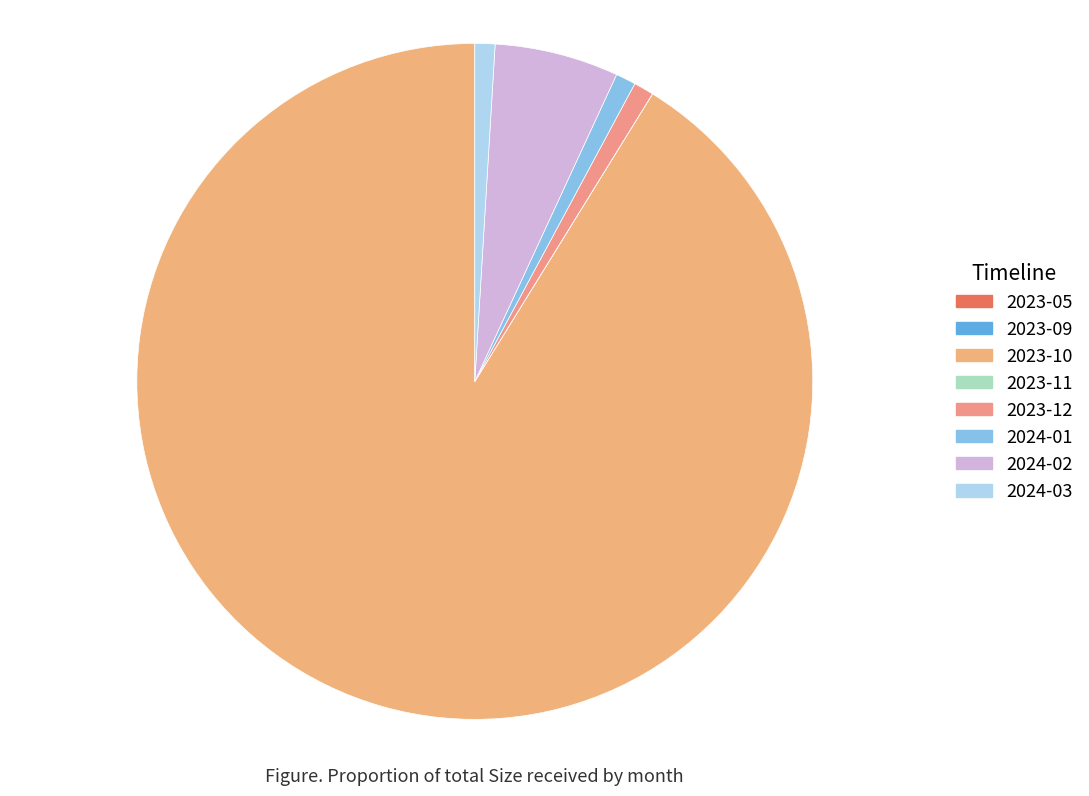

What percentage do 2023-09 and 2024-01 together represent?

1.0%